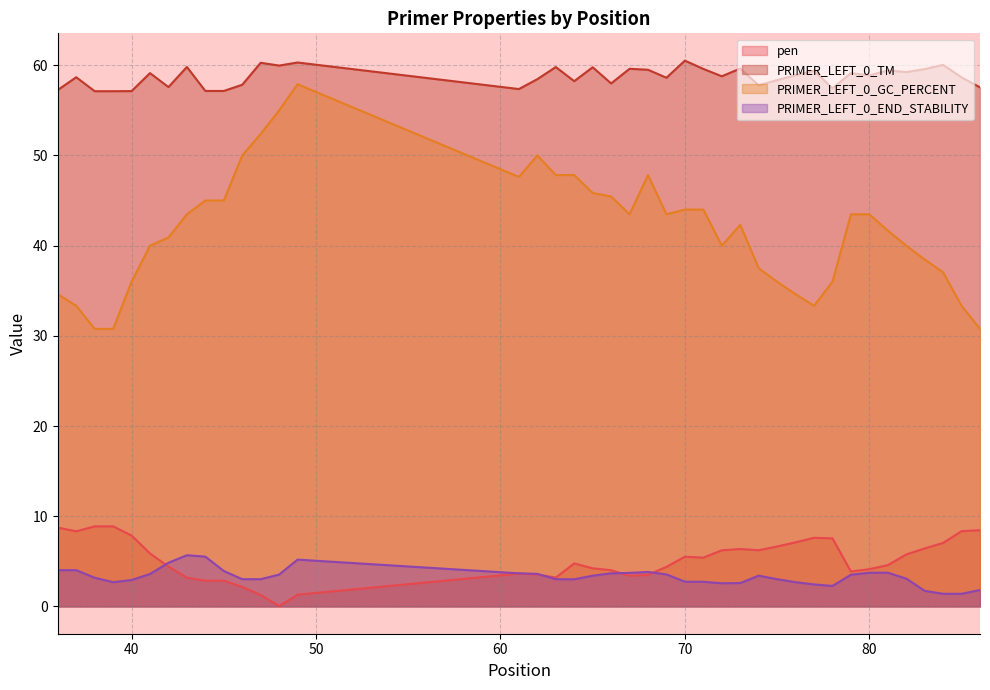

What is the difference between the second highest and minimum values in the PRIMER_LEFT_0_TM series?

3.2